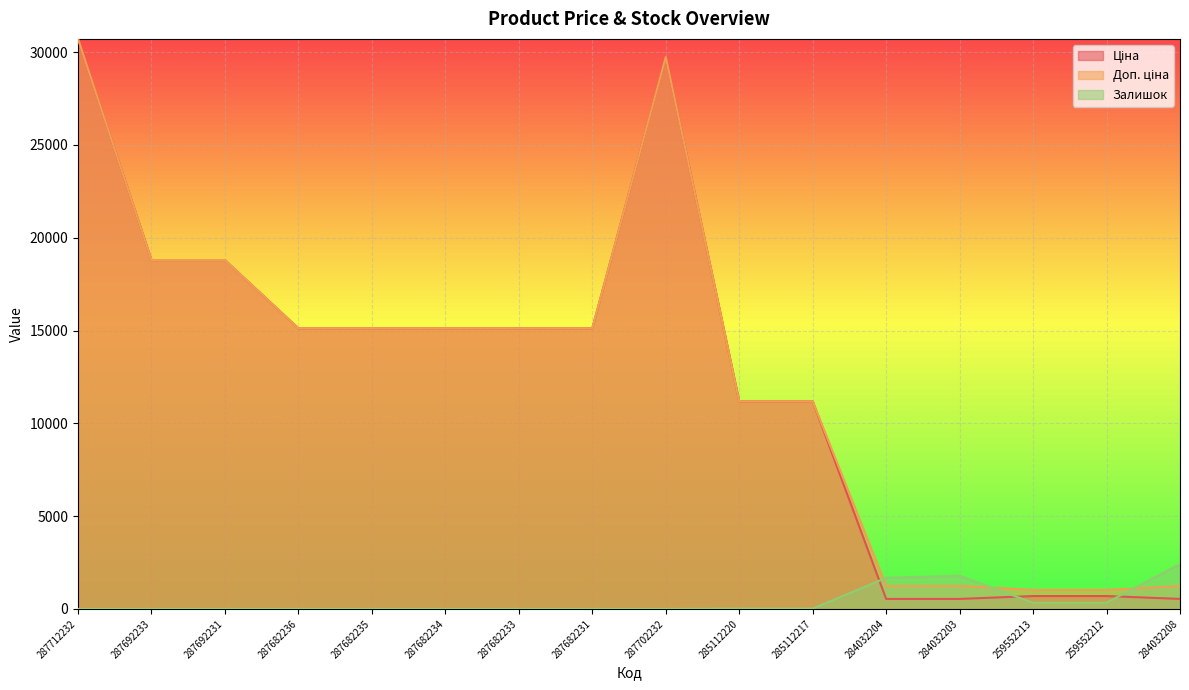

At which category is the sum across all series the highest?

287712232